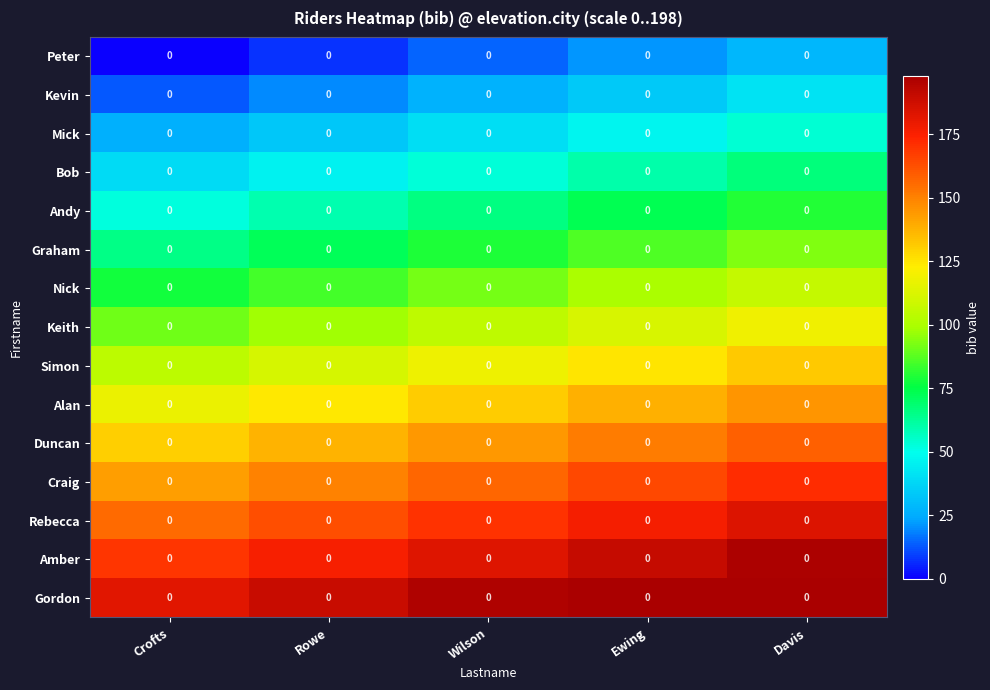

Is it true that Kevin equals 41 at Davis?

True